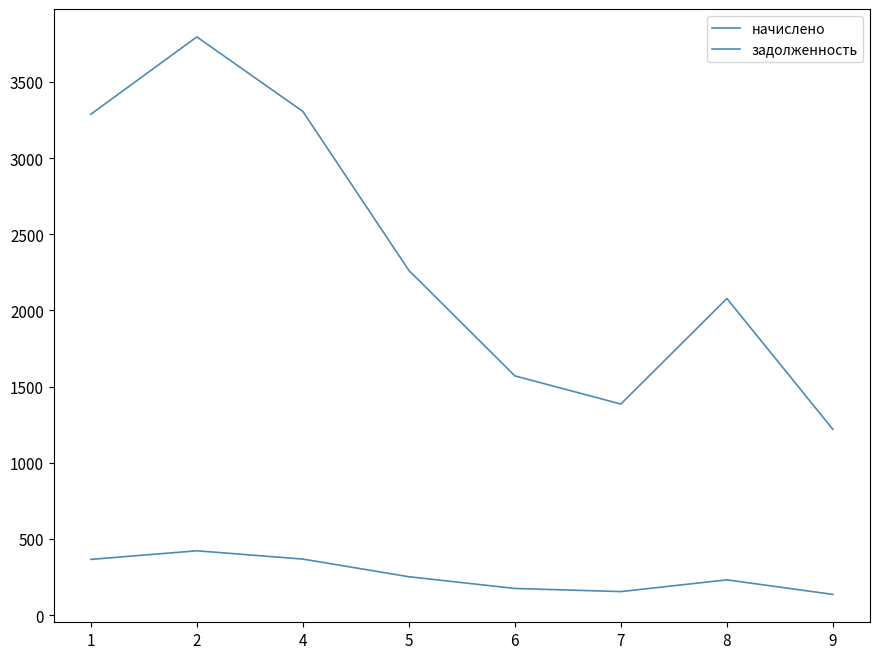

True or false: начислено has a value of 5625.5 at 1.

False